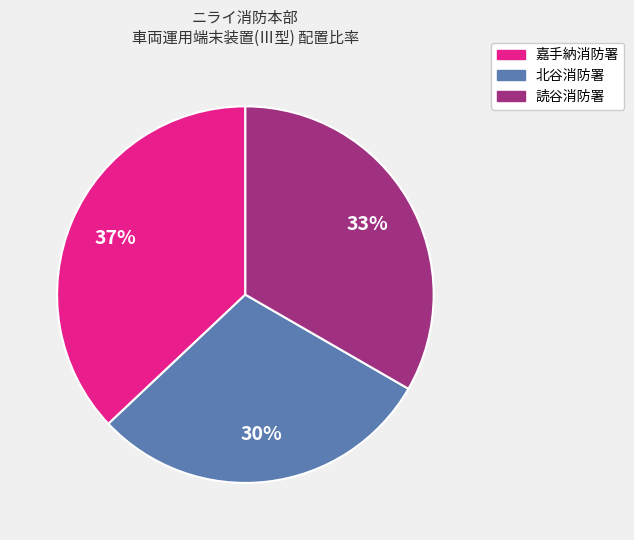

Count the number of slices in the pie.

3